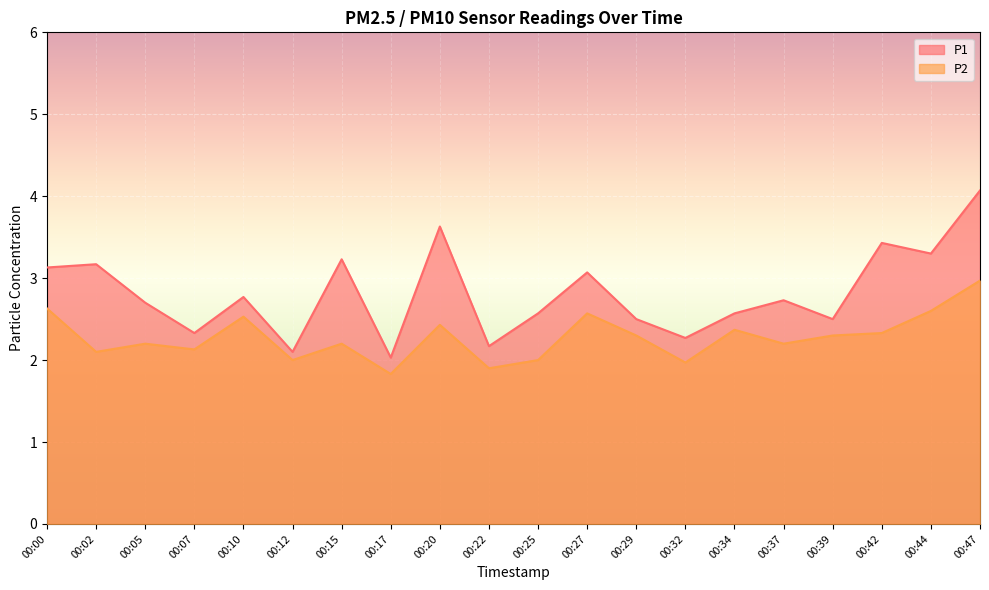

What is the value of the P2 point at the 8th from the left?

1.8